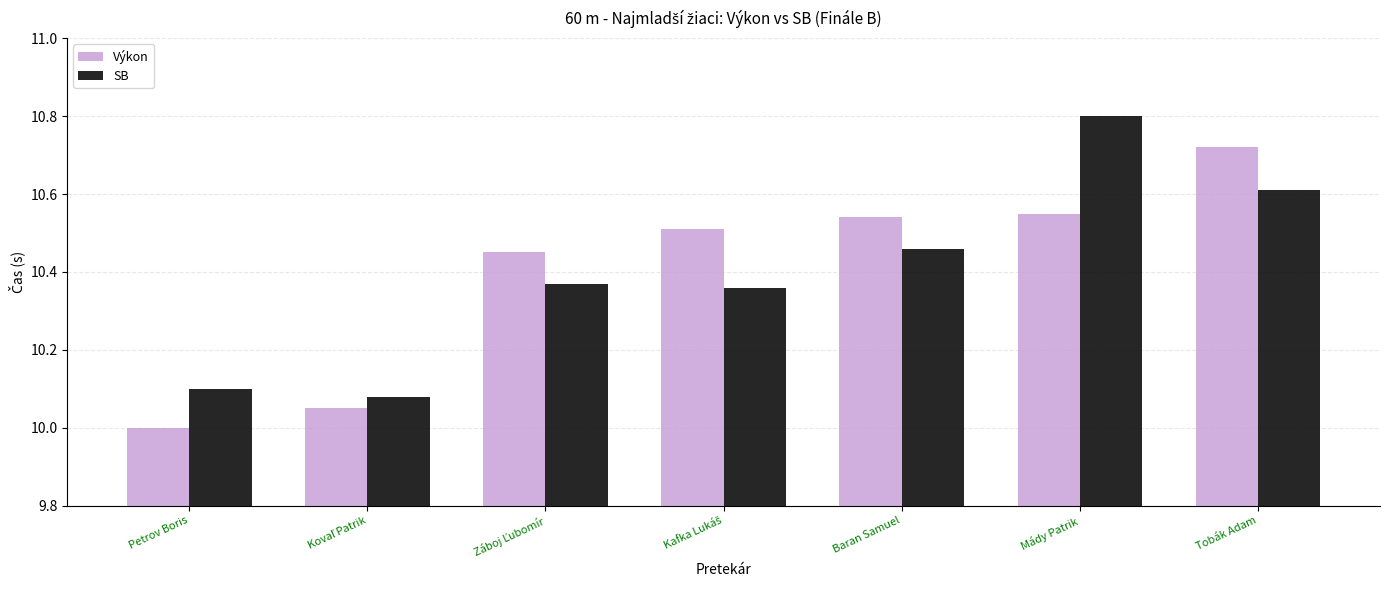

What position from the right is Tobák Adam?

1